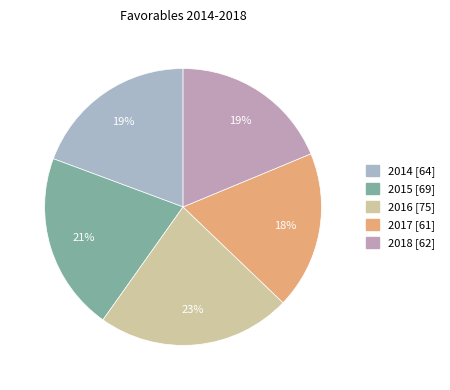

Which category has the smallest portion of the pie?

2017